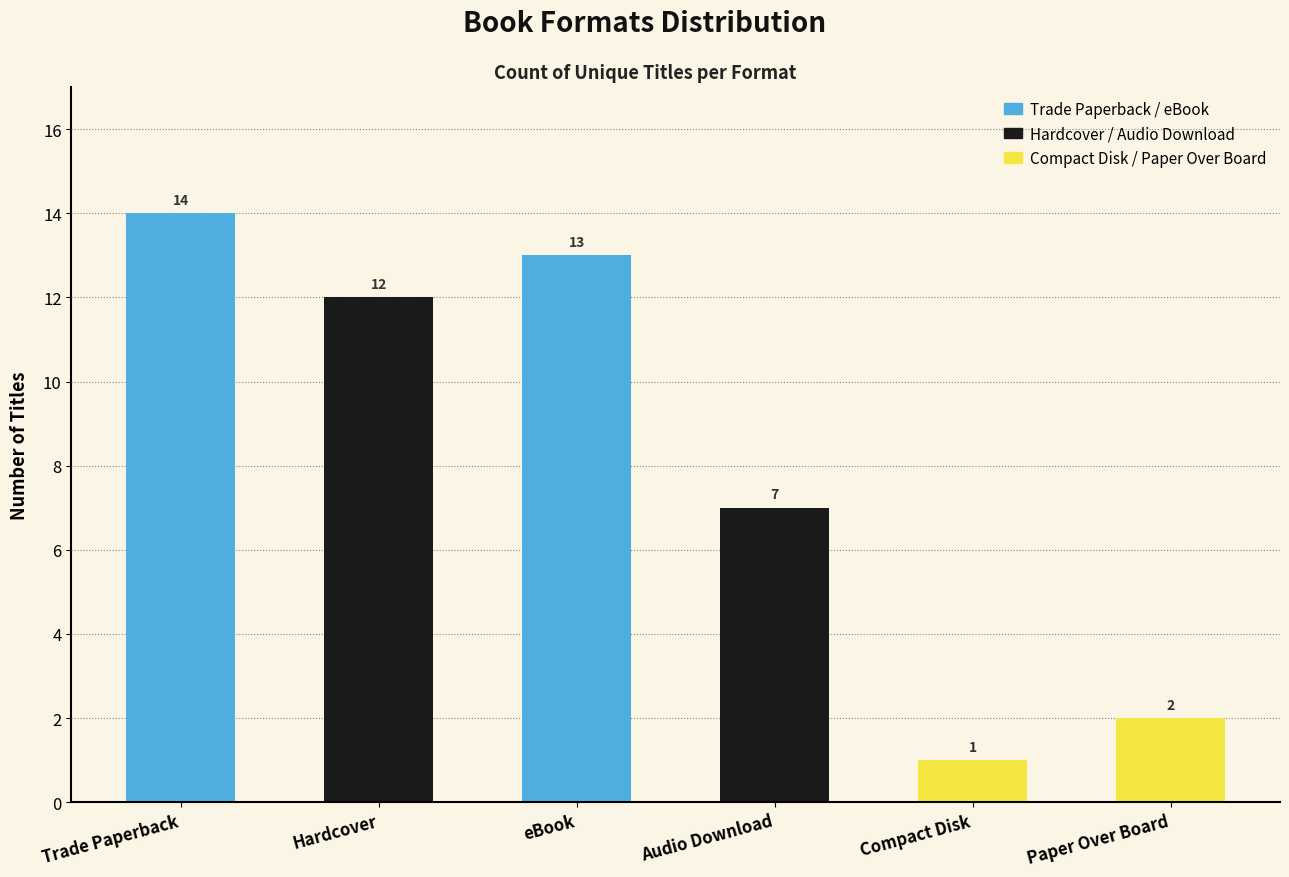

What is the sum of all values?

49